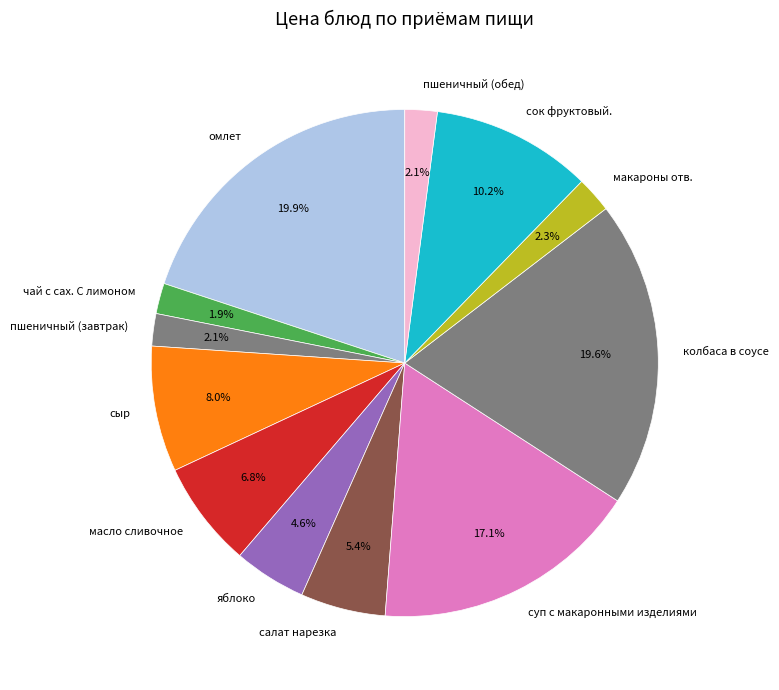

To the nearest percent, what is the difference between the суп с макаронными изделиями and макароны отв. slice percentages?

15%